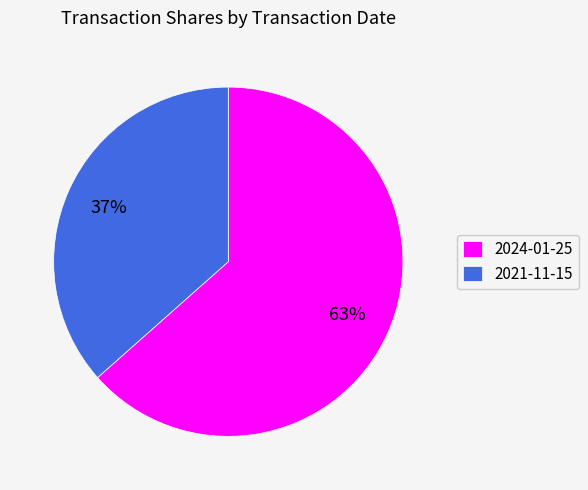

To the nearest percent, what is the average slice percentage?

50%